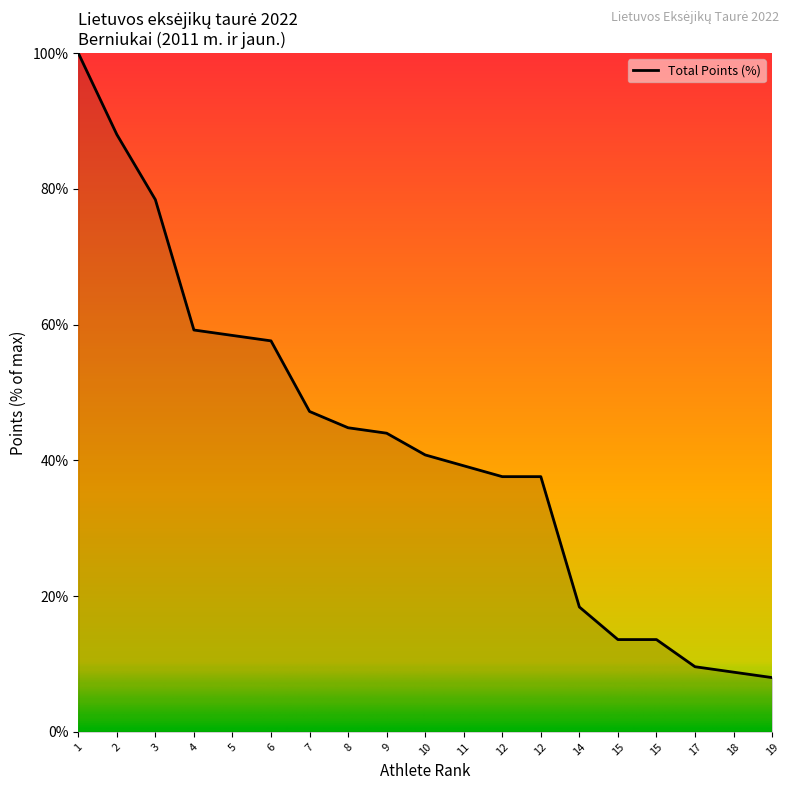

How many values are below 40?

9